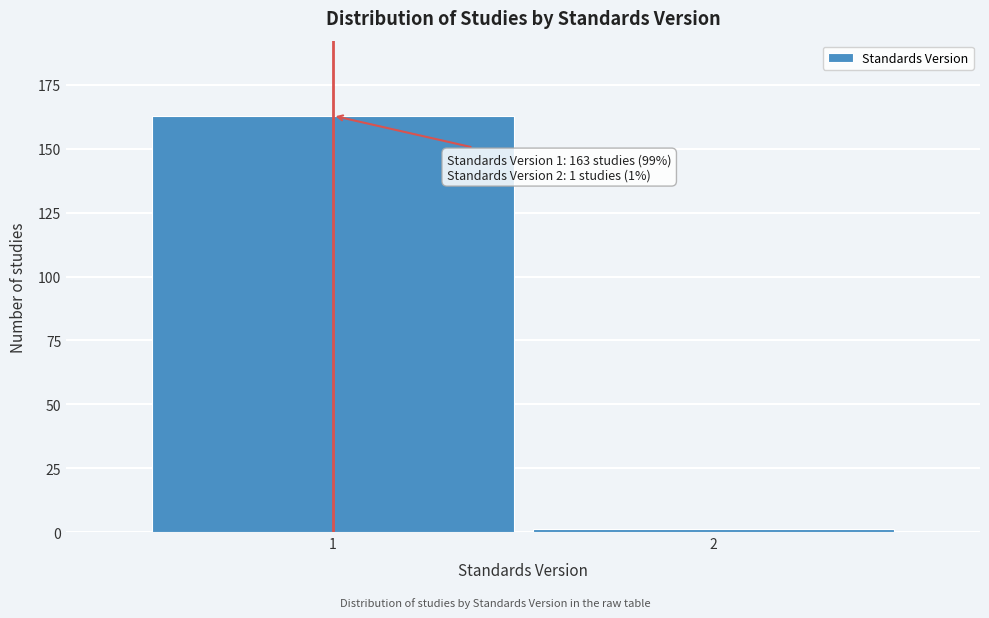

Reading right to left, extract all data points from this chart.

2=1	1=163